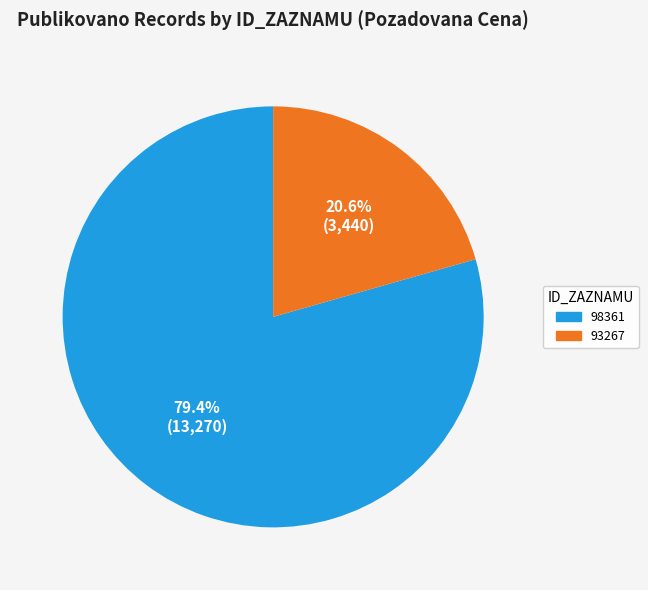

How many slices are in this pie chart?

2